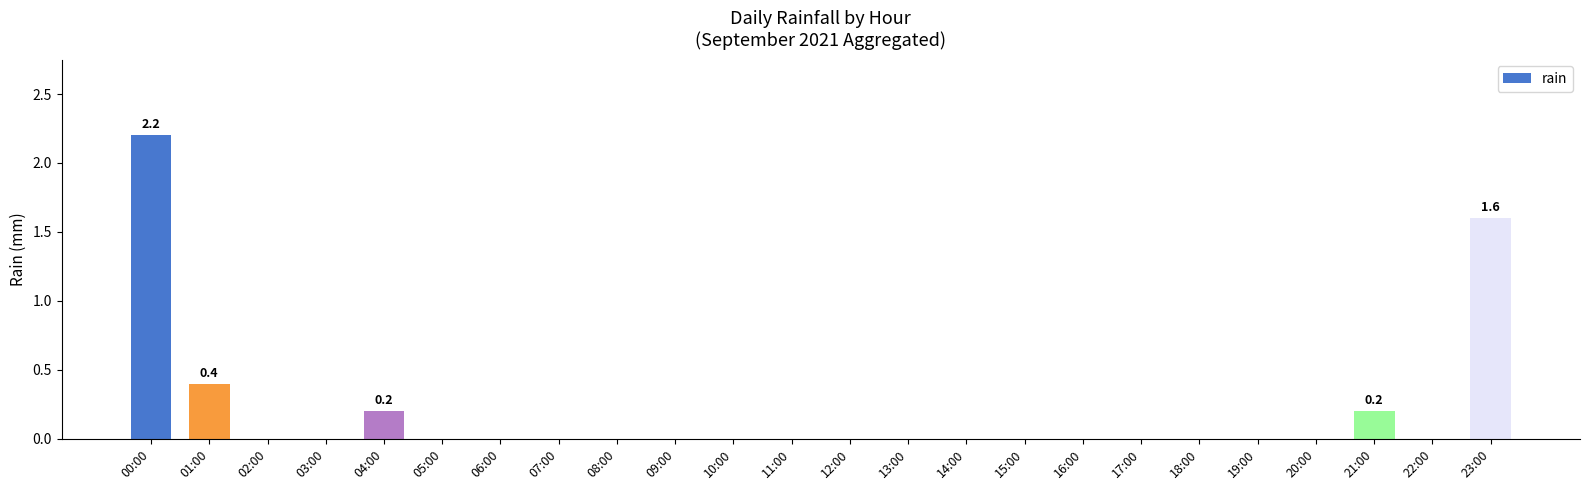

Between 21:00 and 12:00, which is larger?

21:00